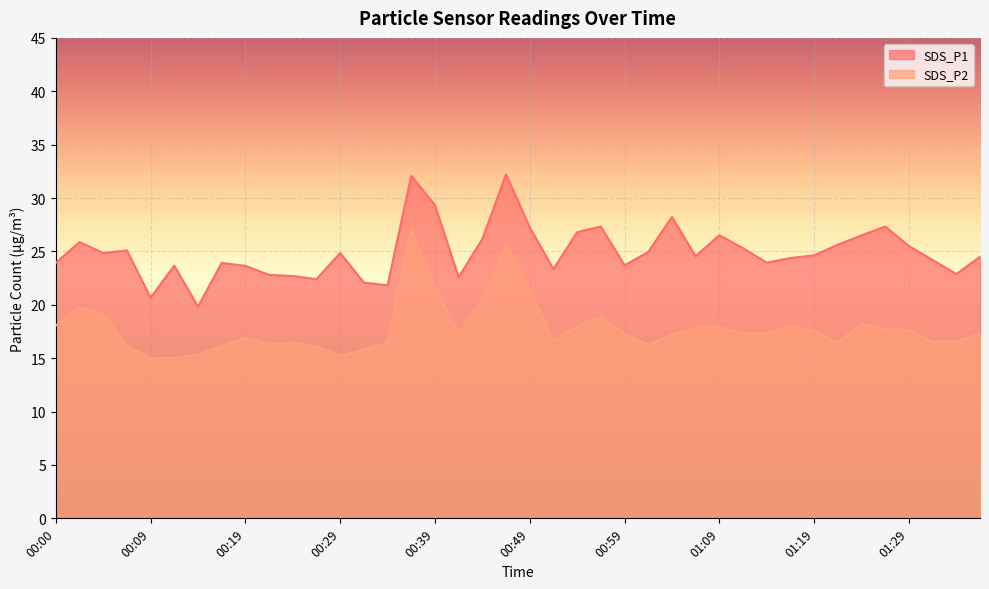

What is the lowest value of the SDS_P2 series?

15.0